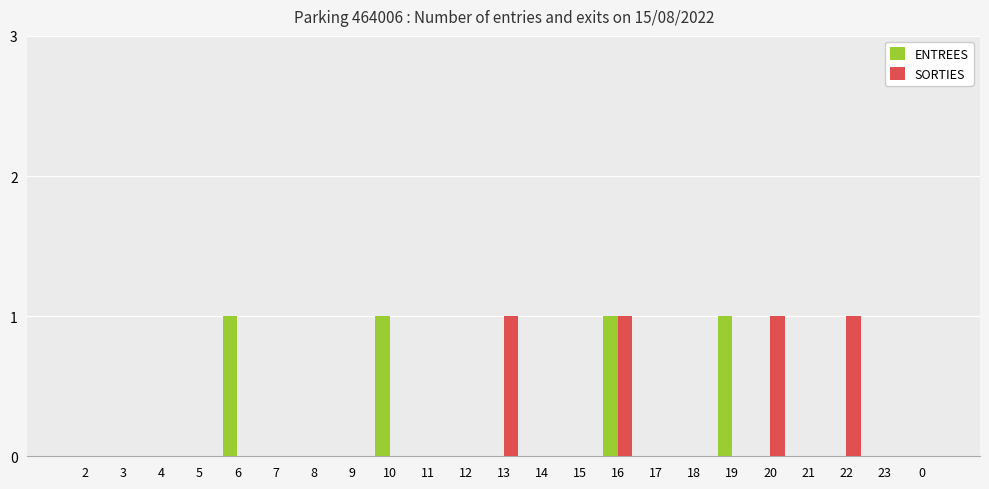

At which category is the sum across all series the highest?

16